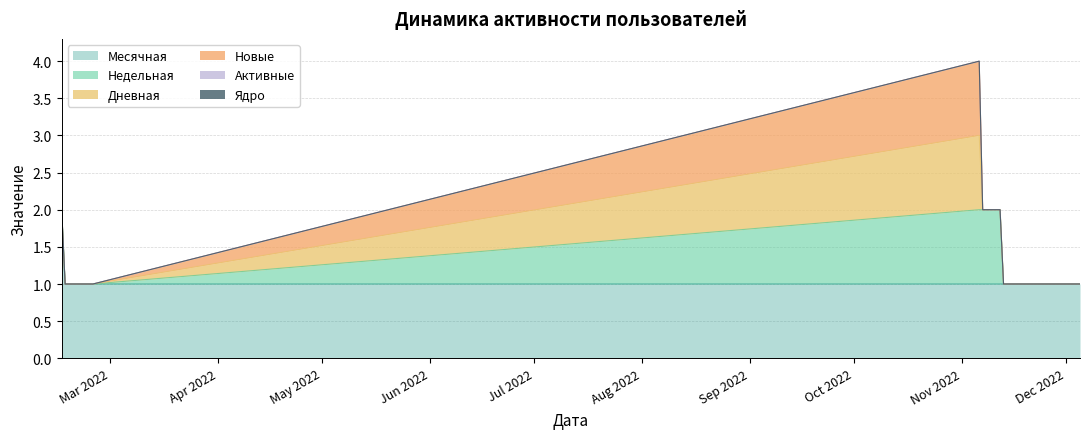

In Дневная, how many points are higher than both neighbors (excluding endpoints)?

1